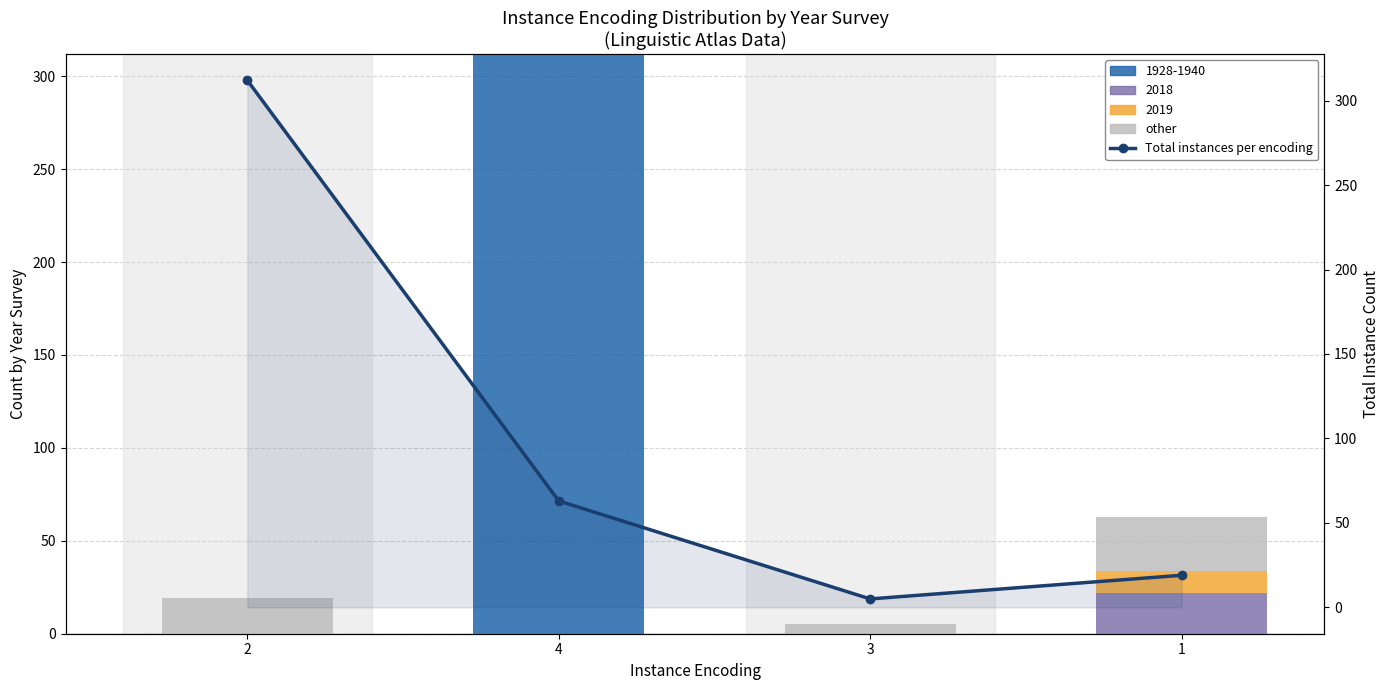

At which label is Total instances per encoding closest to 158?

4